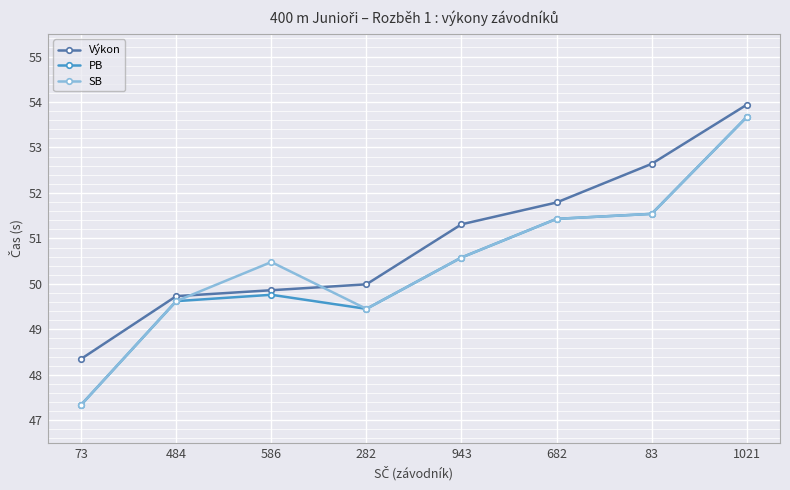

Is this an area chart (filled region under the line)?

No